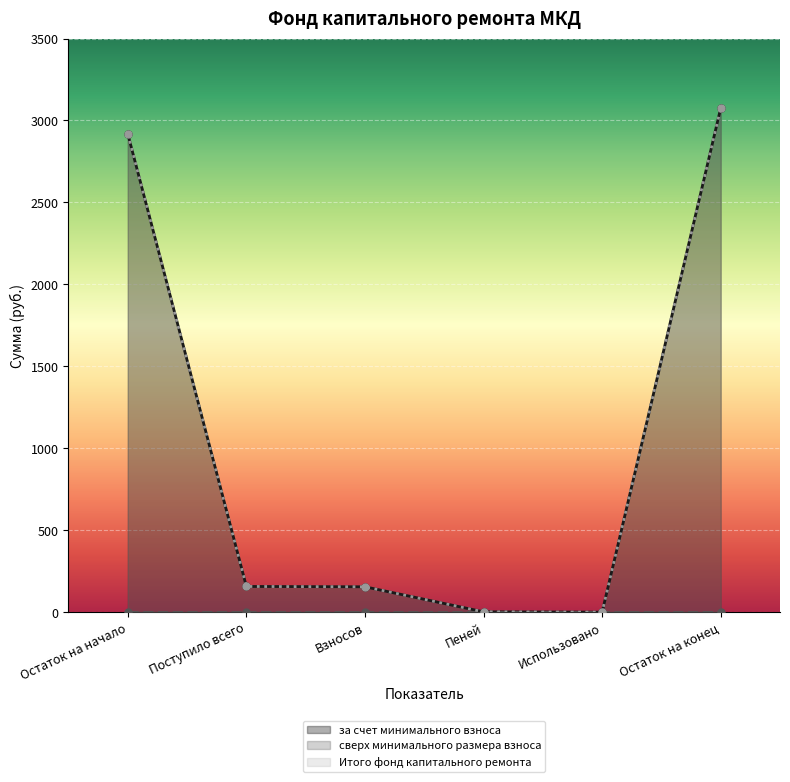

Is the value of за счет минимального взноса at Пеней greater than the value of Итого фонд капитального ремонта at Поступило всего?

No